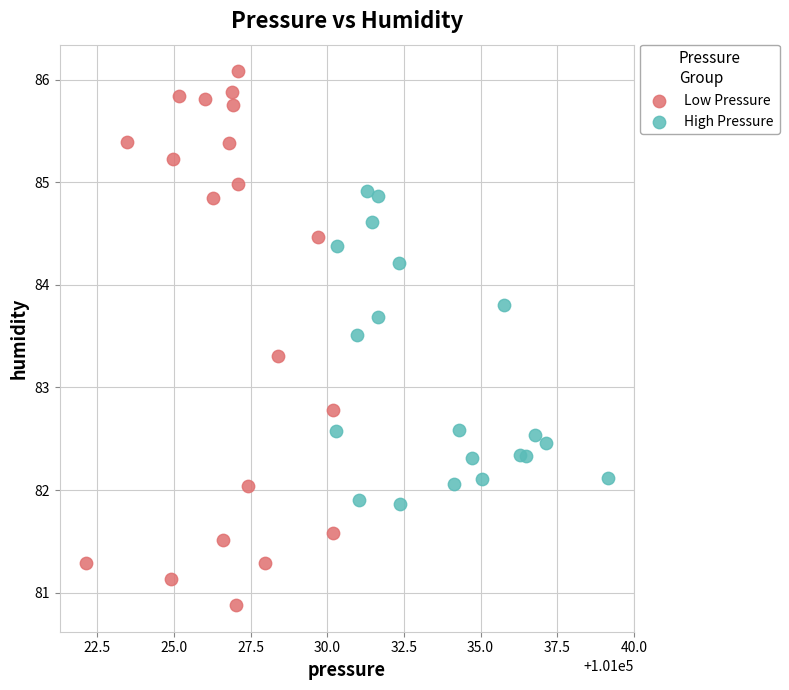

Which series has the largest Y range (max minus min)?

Low Pressure